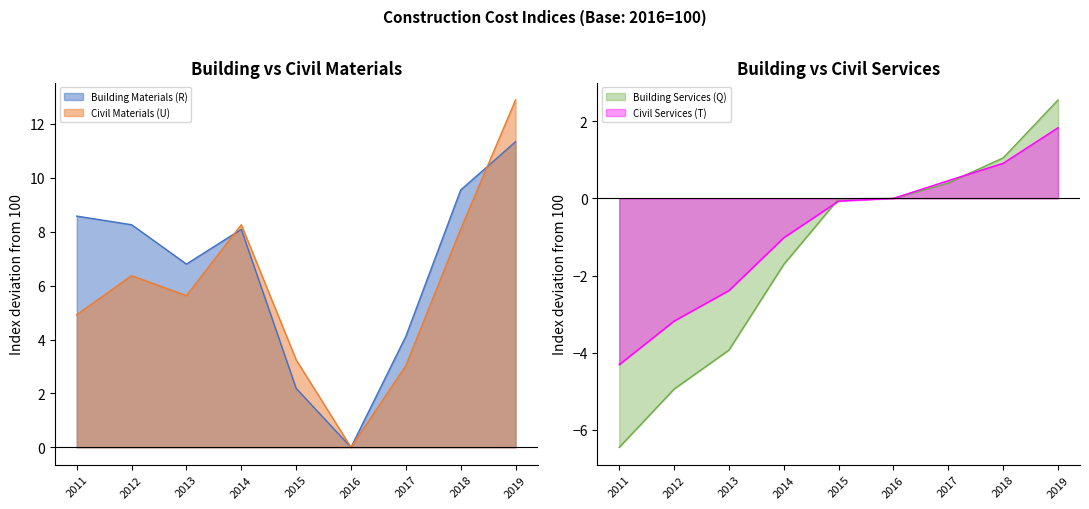

Which series has the largest range (max minus min)?

Civil Materials (U)